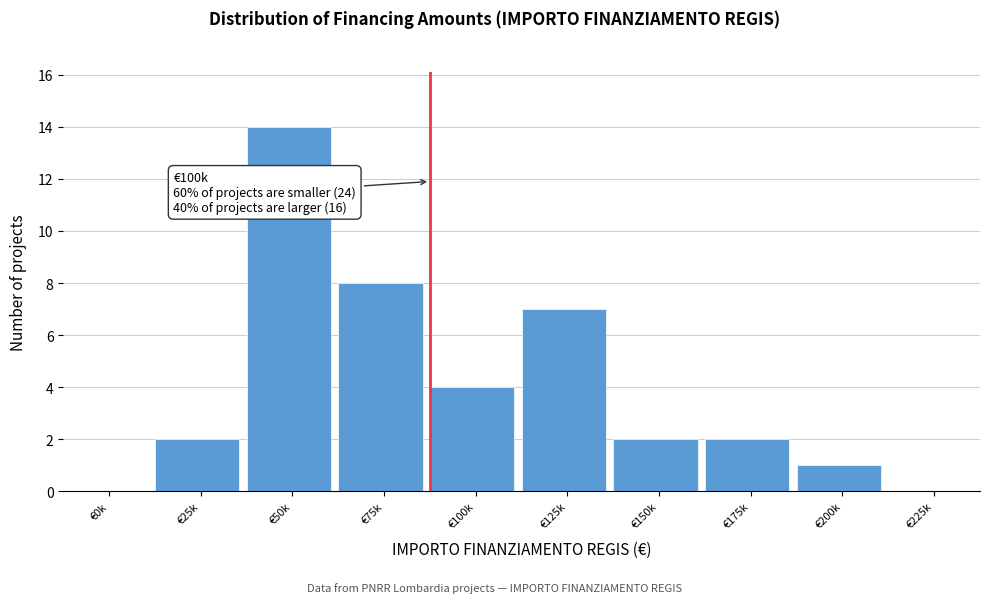

Reading left to right, list all the values displayed in this chart.

€0k=0	€25k=2	€50k=14	€75k=8	€100k=4	€125k=7	€150k=2	€175k=2	€200k=1	€225k=0